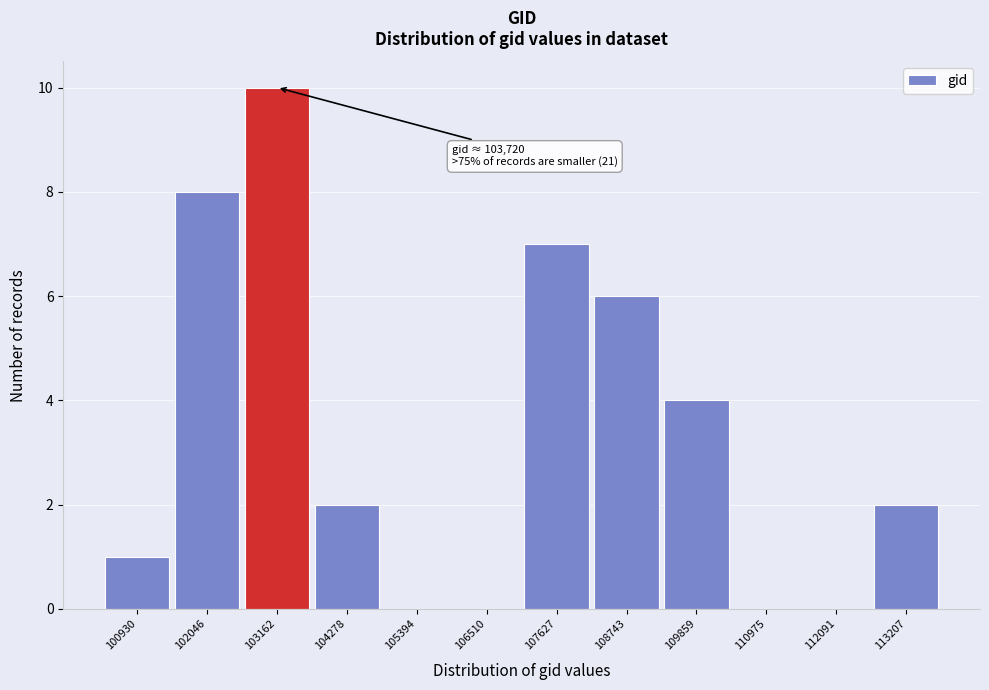

Reading left to right, extract all data points from this chart.

100930=1	102046=8	103162=10	104278=2	105394=0	106510=0	107627=7	108743=6	109859=4	110975=0	112091=0	113207=2